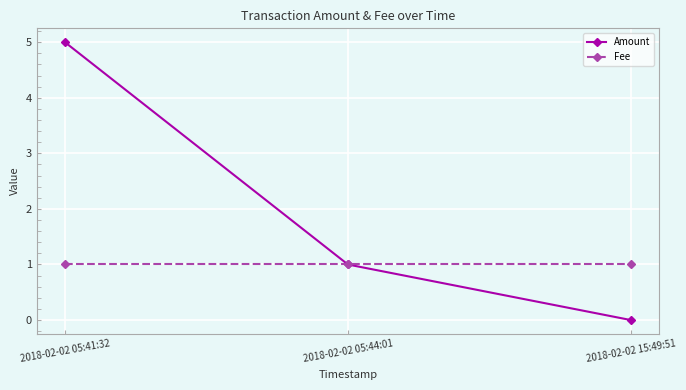

The value of Amount at 2018-02-02 05:41:32 is 5. True or false?

True